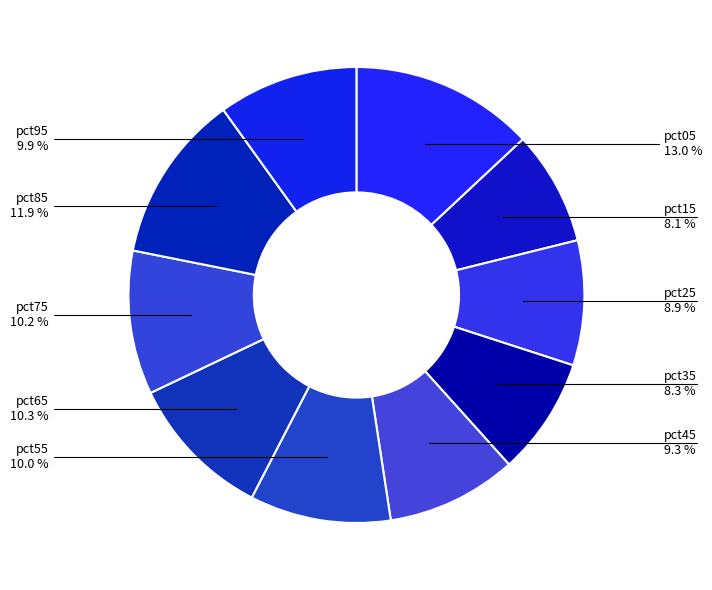

What is the smallest slice in the pie chart?

pct15